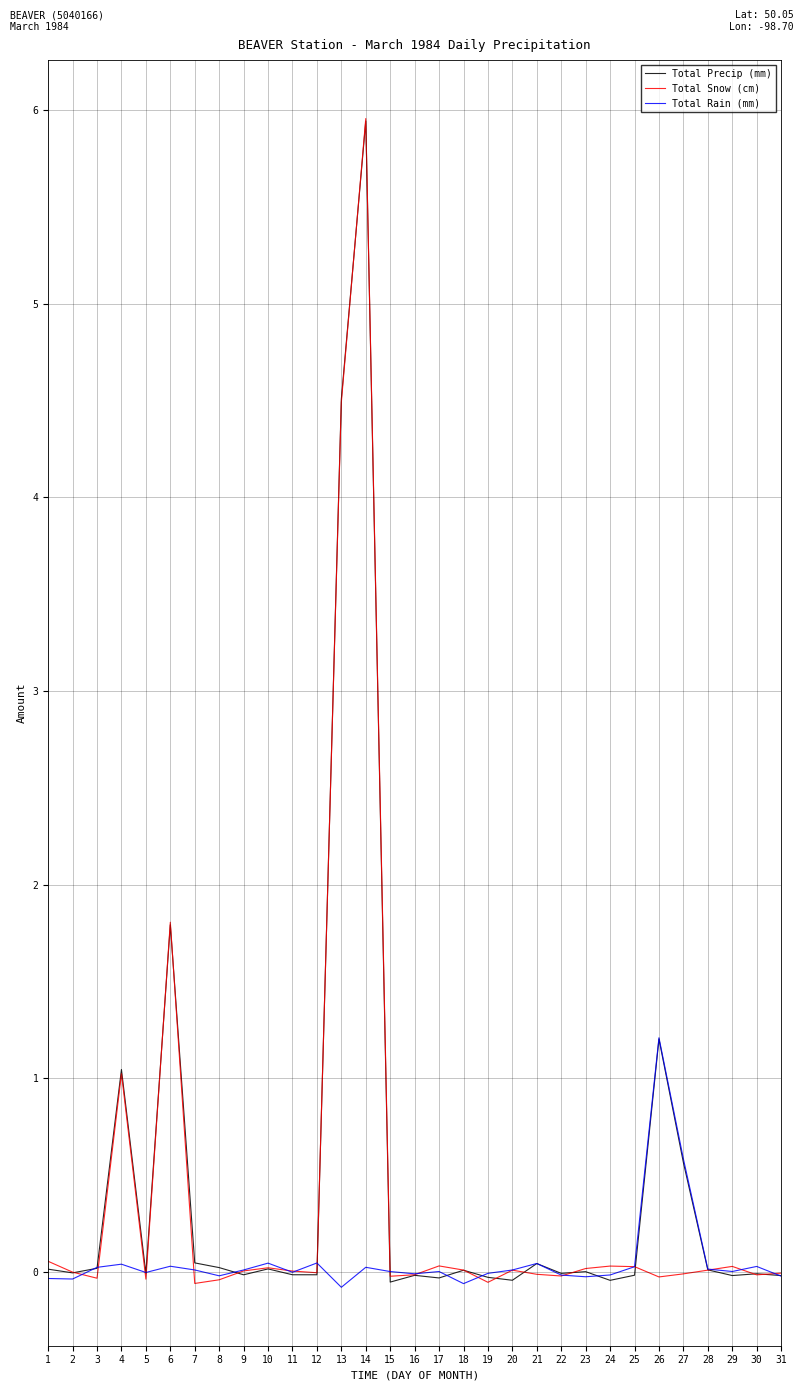

True or false: Total Precip (mm) has a value of 1.8 at 6.

True